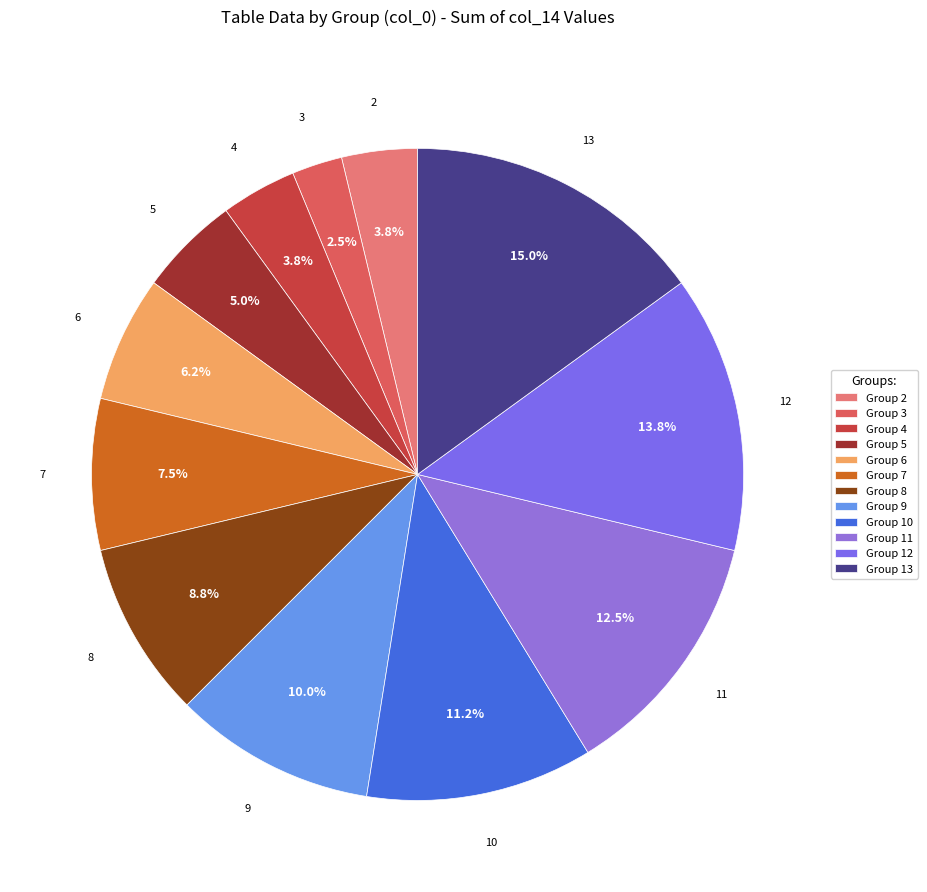

How many segments does this pie chart have?

12